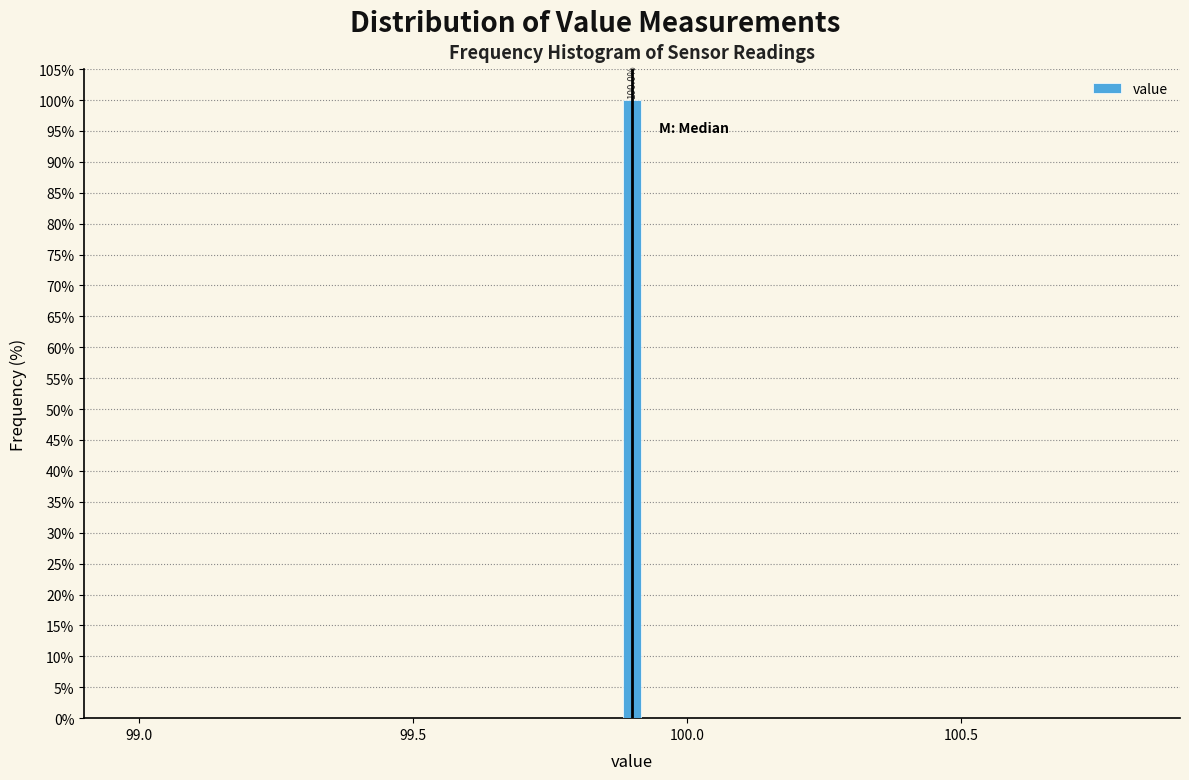

Read against the x-axis, roughly where is the centre of the tallest bar?

99.90